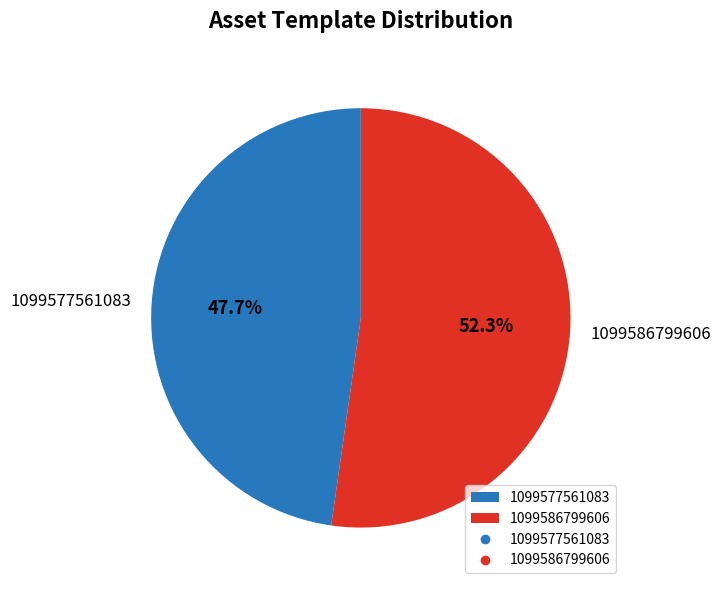

Which slice is the smallest?

1099577561083